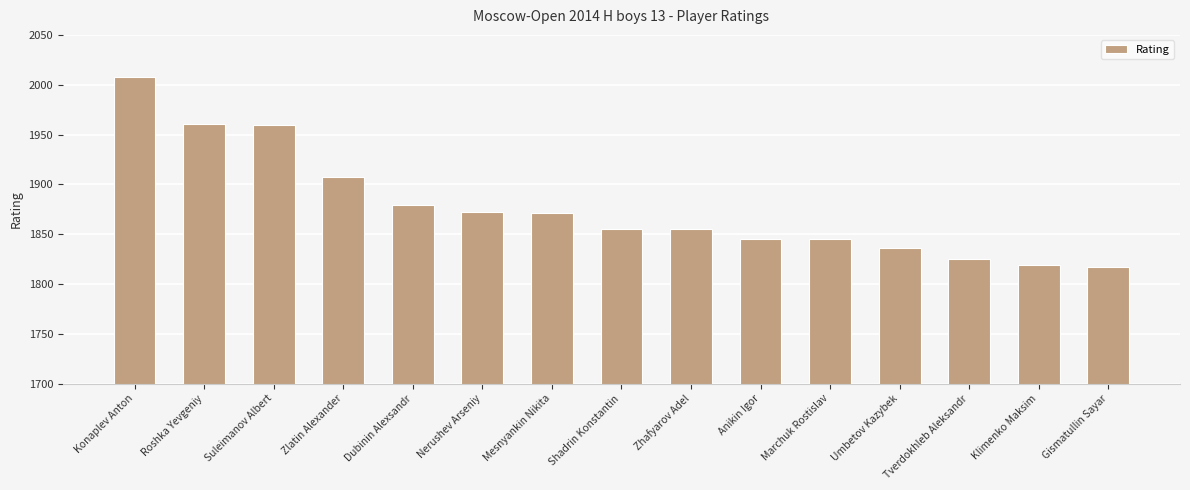

What is the label of the 11th bar from the right?

Dubinin Alexsandr